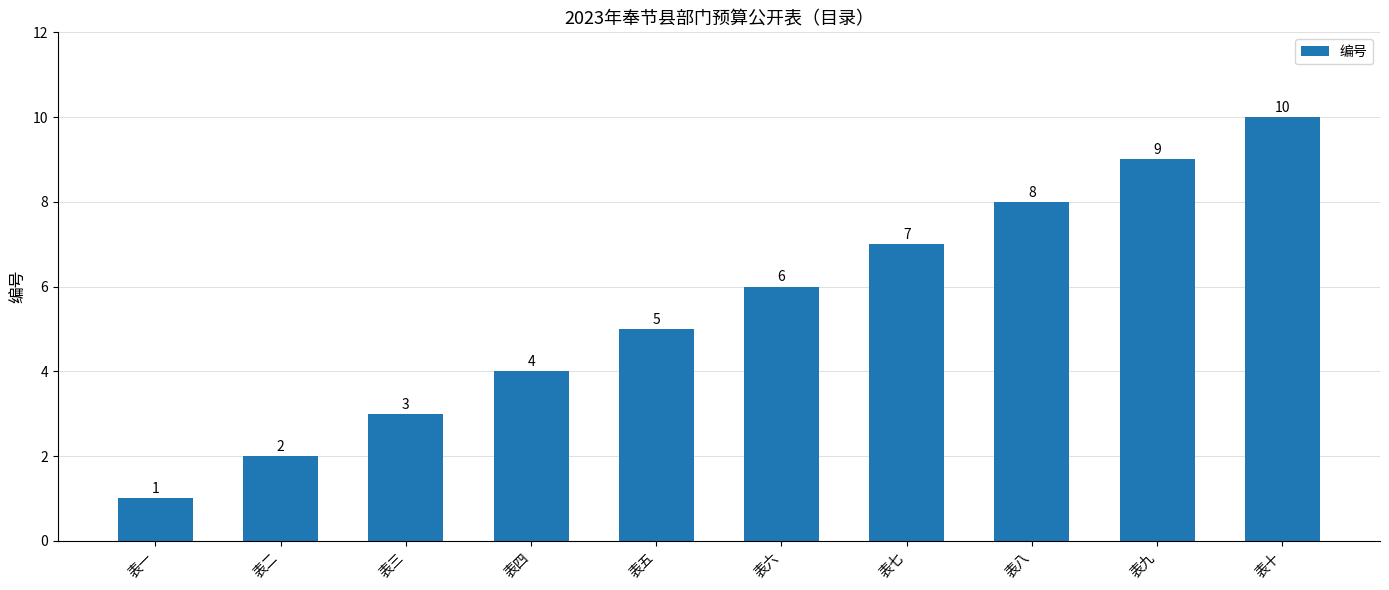

At which category does the chart reach its minimum across all series?

表一